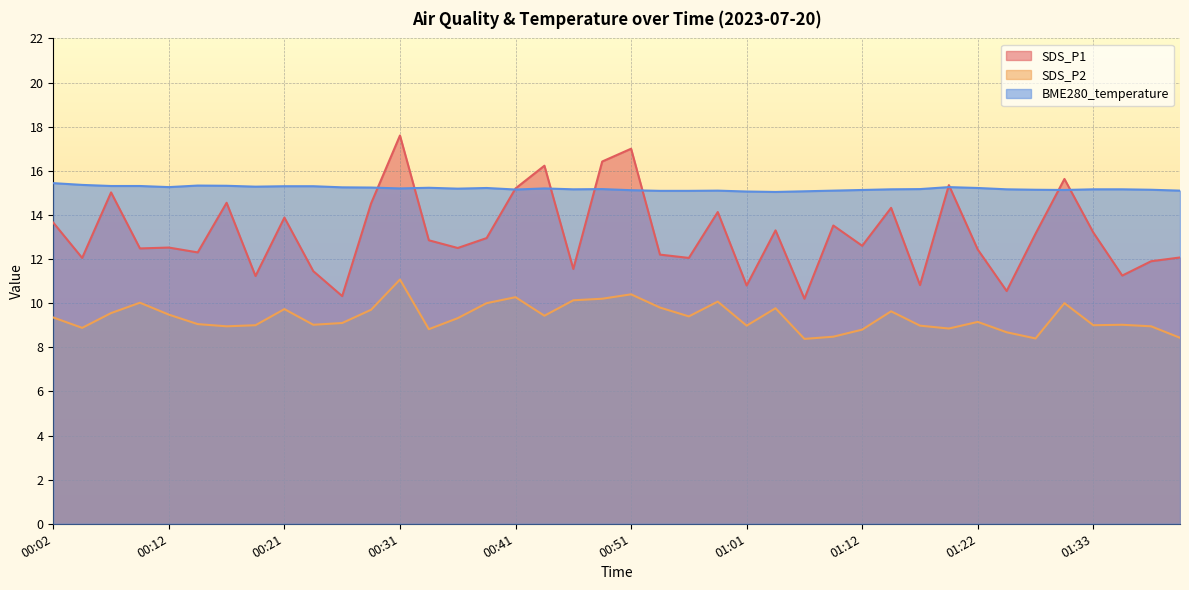

Count the number of categories in the chart.

40